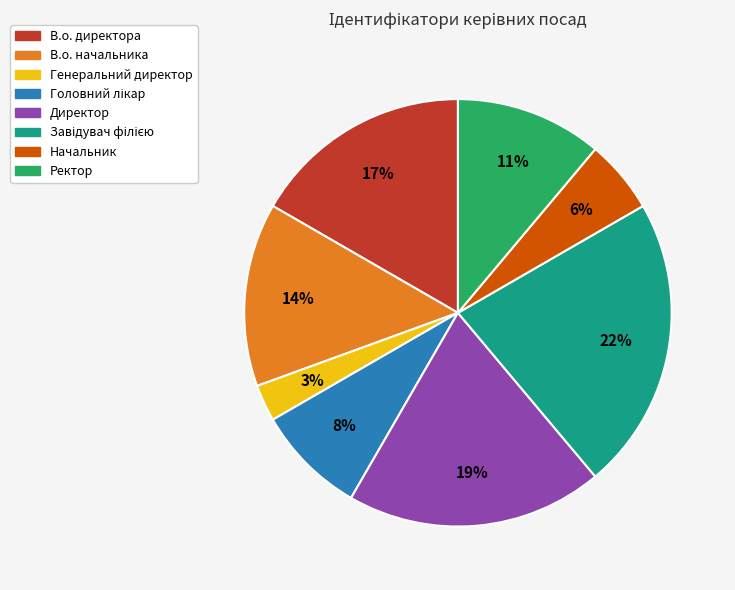

To the nearest percent, what is the difference between the В.о. начальника and Ректор slice percentages?

3%